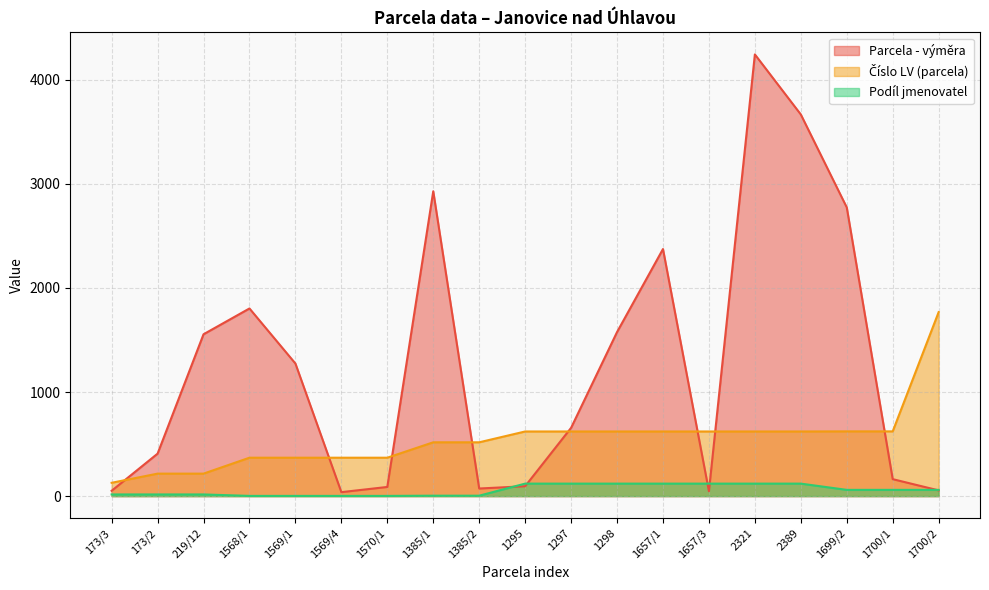

True or false: Podíl jmenovatel has a value of 1 at 1569/4.

False